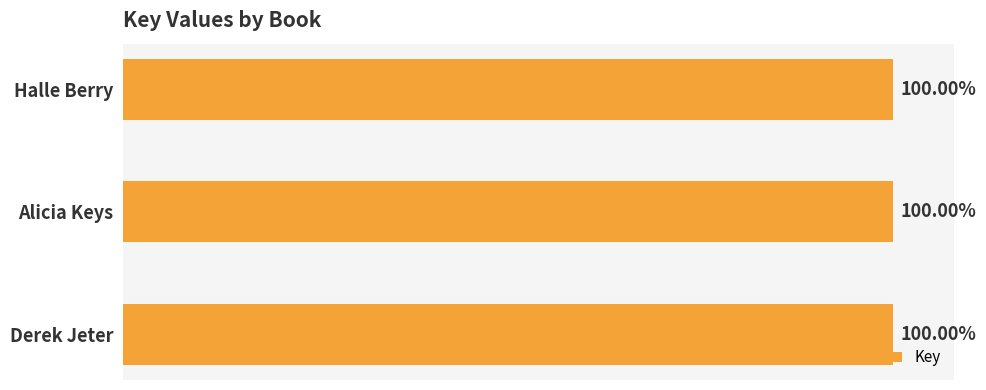

Are the bars grouped side by side (vs. stacked)?

No